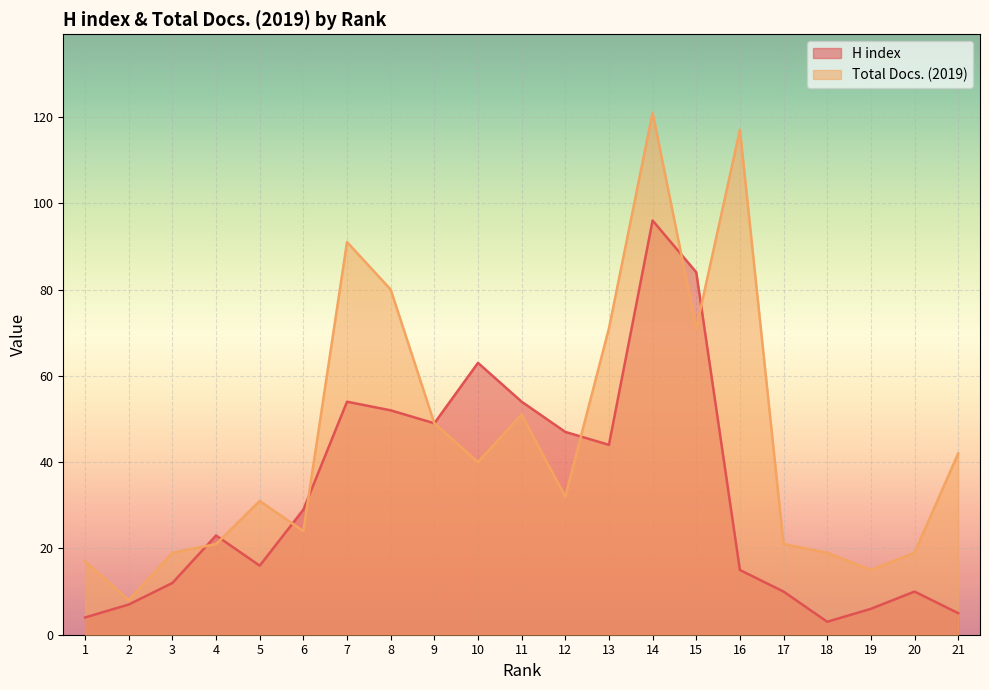

What is the difference between the H index values at 2 and 7?

47